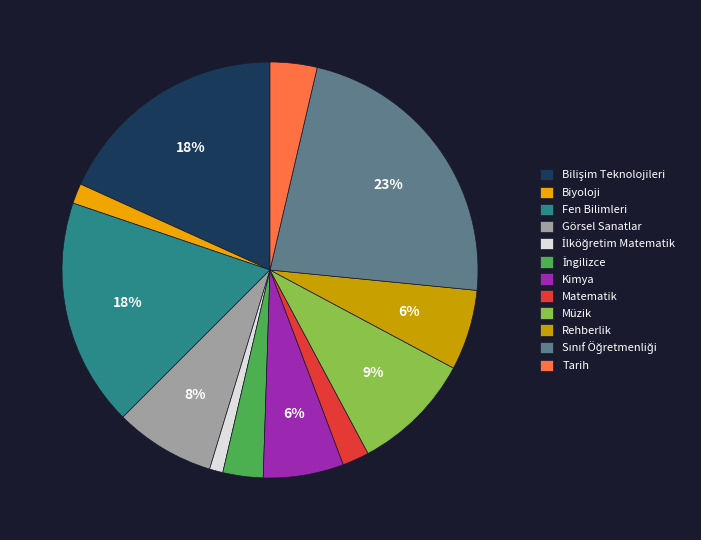

To the nearest percent, what portion does Rehberlik represent?

6%